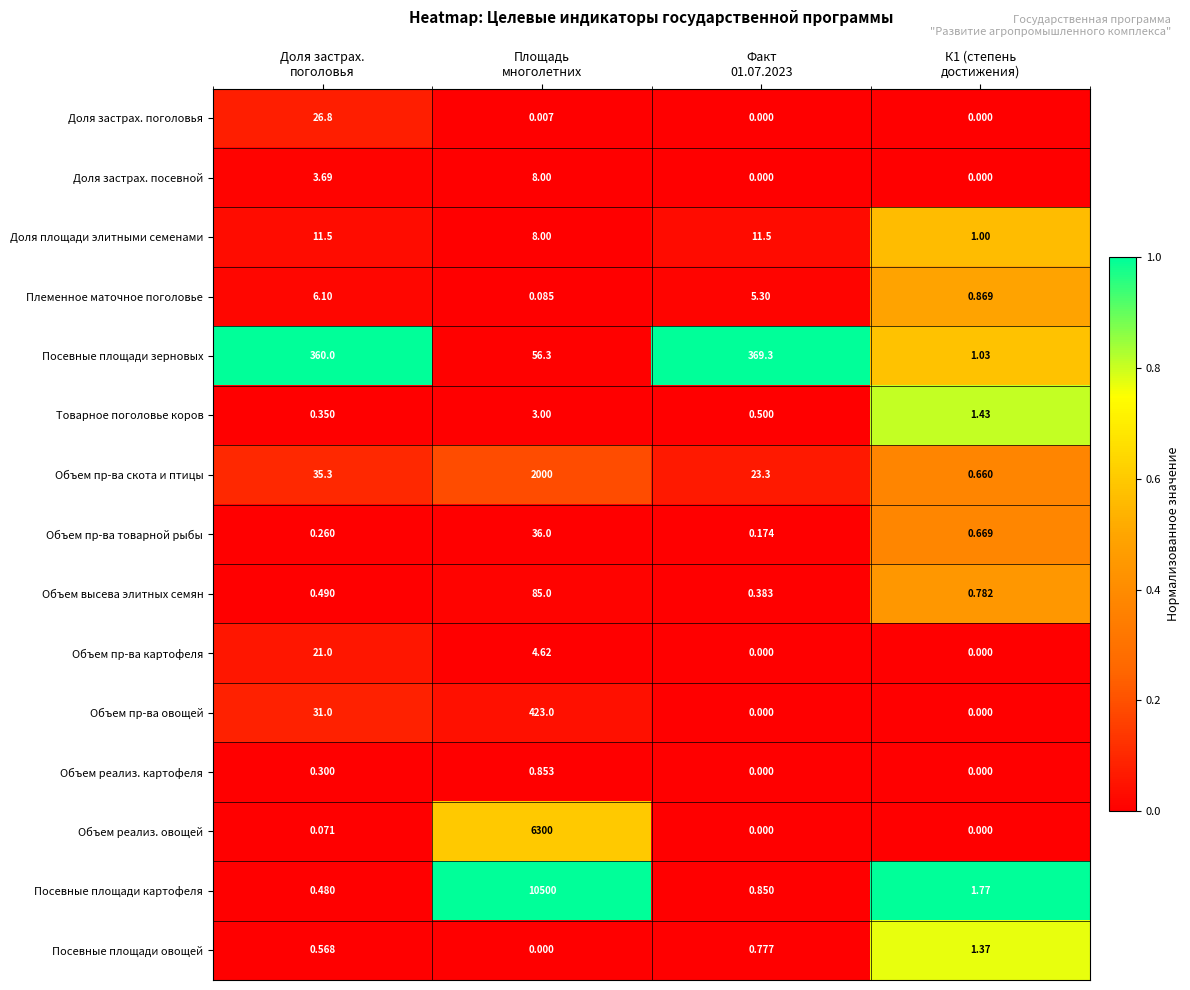

Which series has the largest range (max minus min)?

Посевные площади картофеля